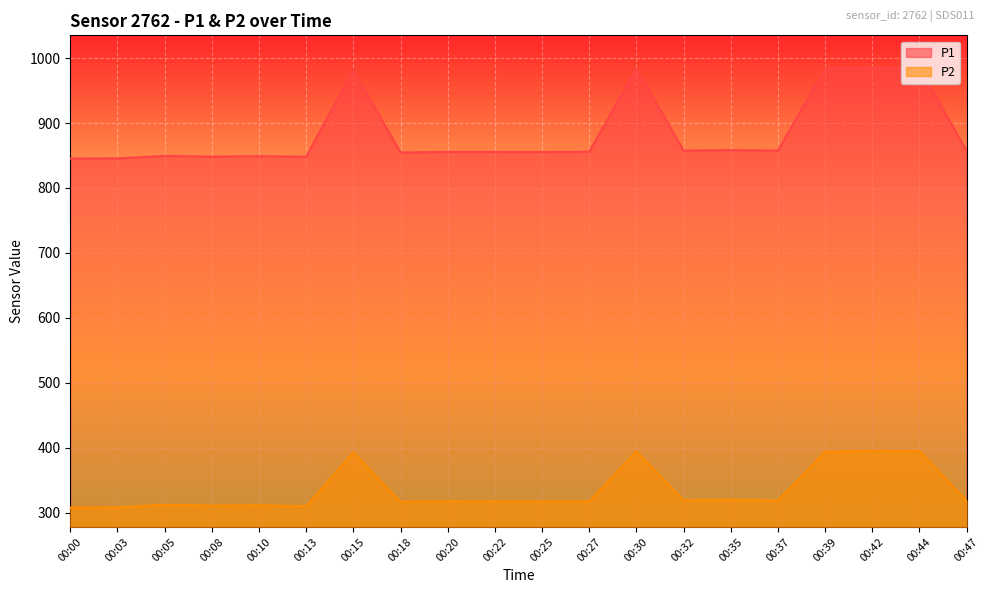

Is it true that P1 equals 857.7 at 00:32?

True